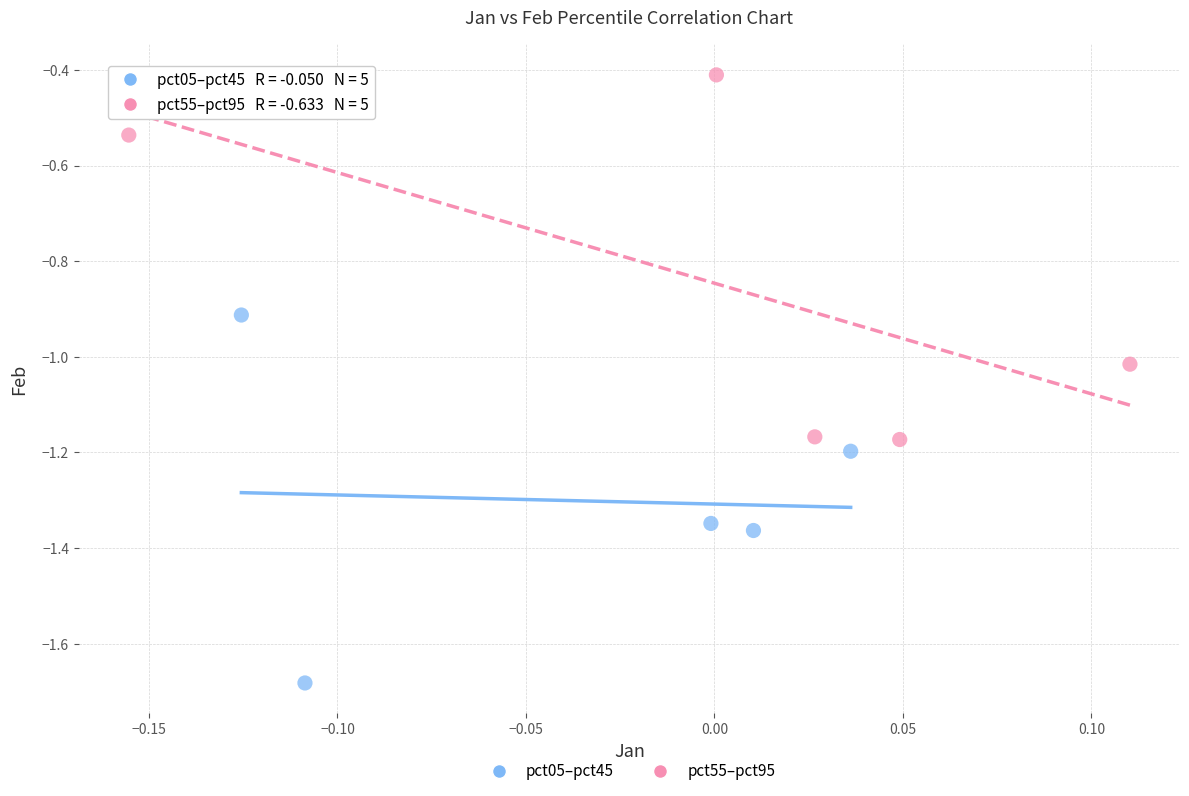

Which series contains the highest Y value?

pct55–pct95